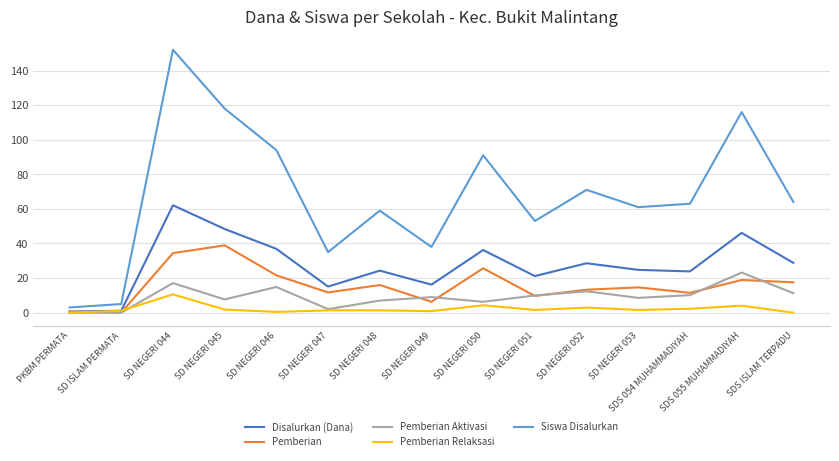

Which series has the largest total across all categories?

Siswa Disalurkan